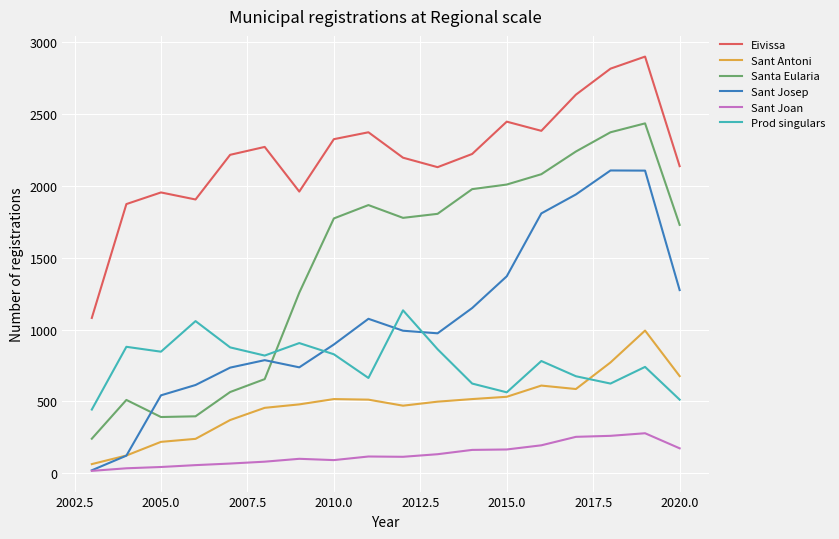

What are all the series names shown in the legend?

Eivissa, Sant Antoni, Santa Eularia, Sant Josep, Sant Joan, Prod singulars